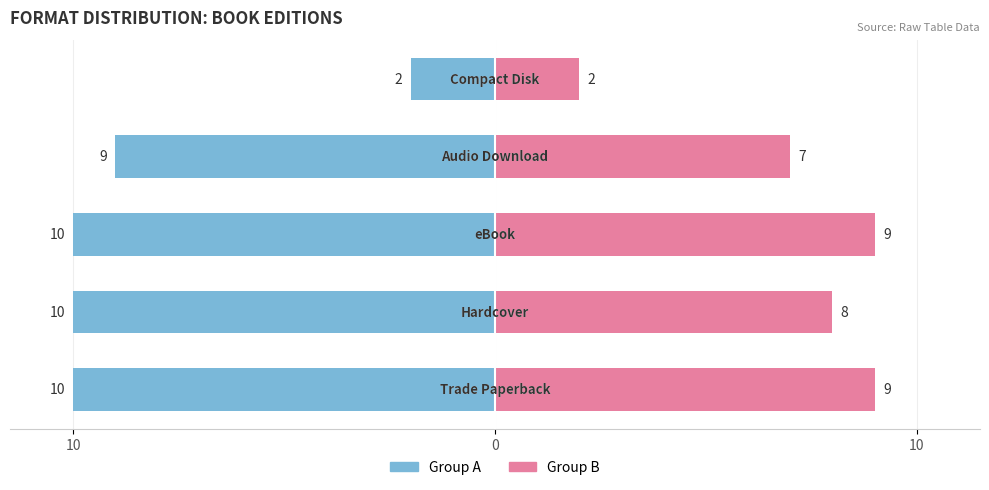

Count the number of data series in this chart.

2